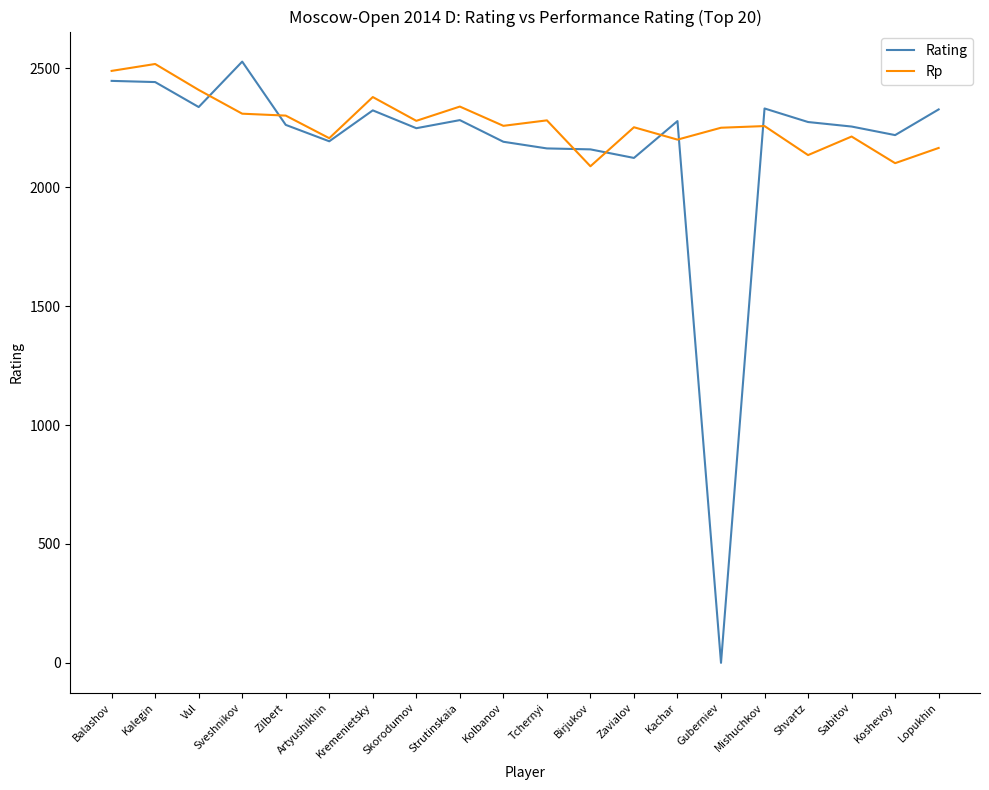

What is the difference between the Rating values at Sveshnikov and Koshevoy?

309